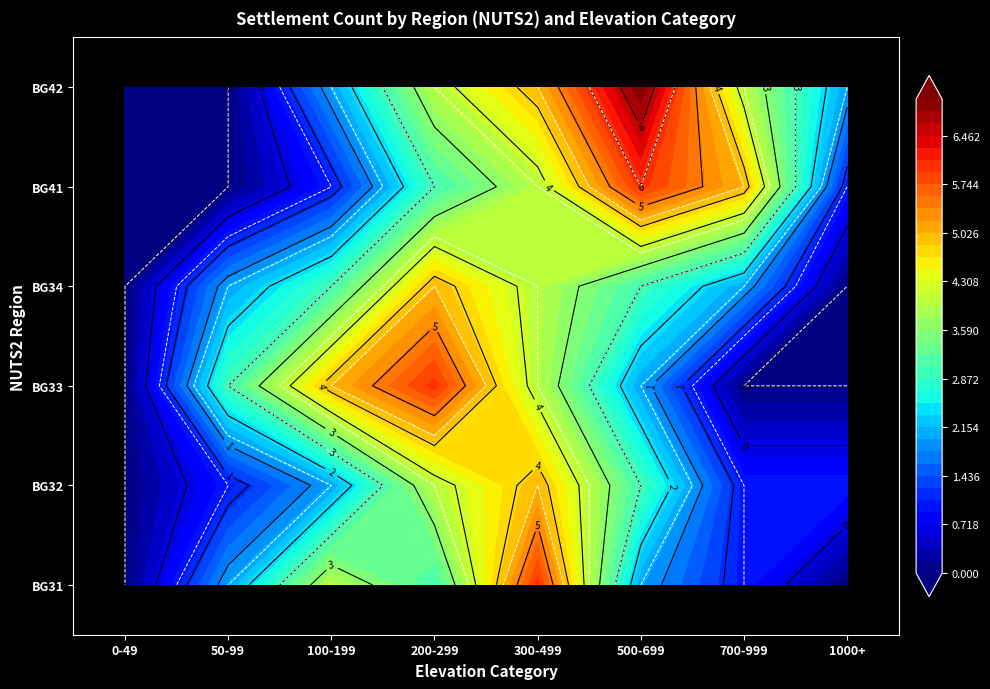

The value of BG41 at 7 is 1. True or false?

True